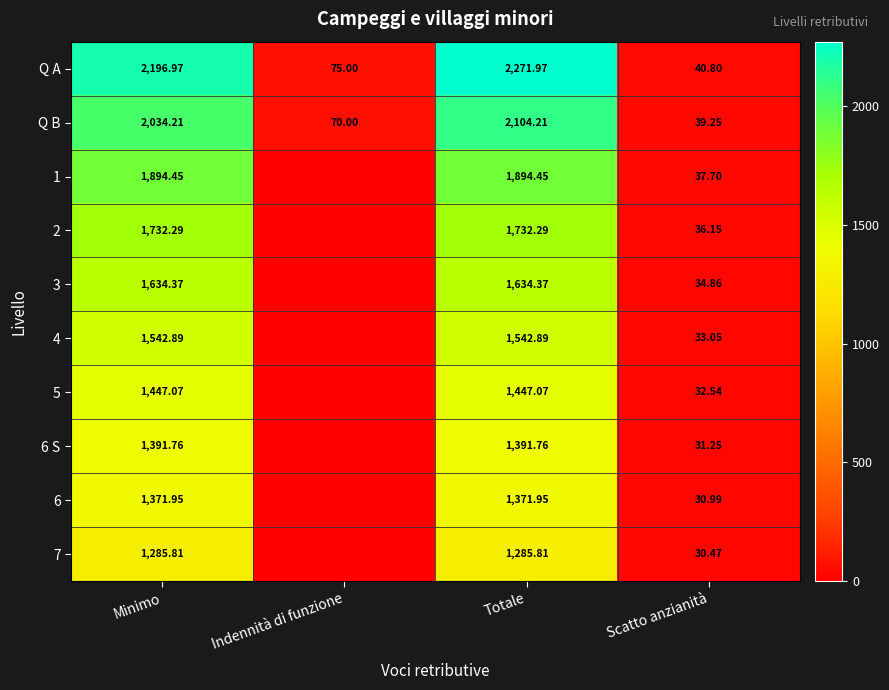

What is the difference between the maximum and second lowest values in the Q B series?

2034.2